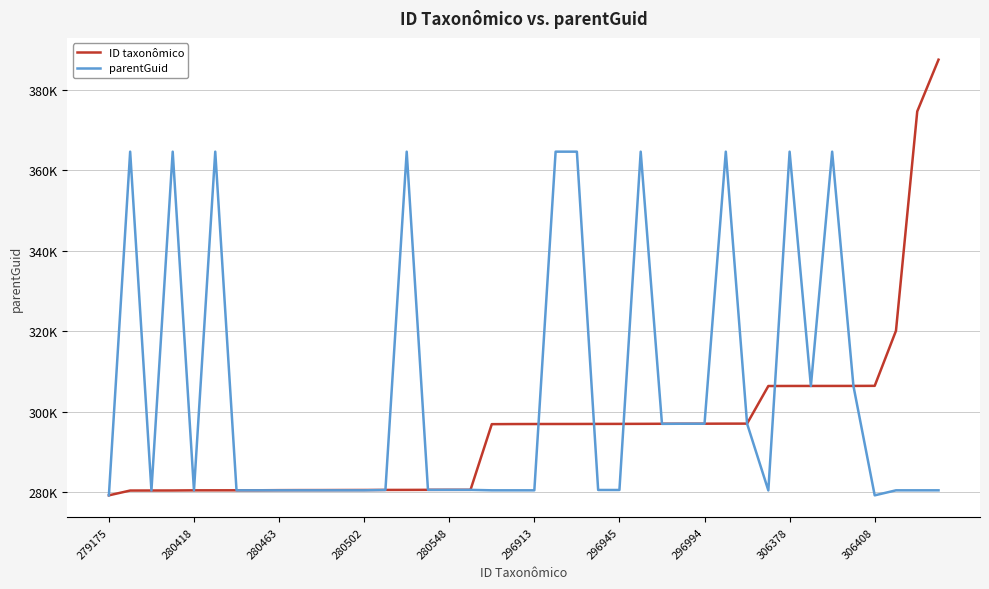

What are all the series names shown in the legend?

ID taxonômico, parentGuid